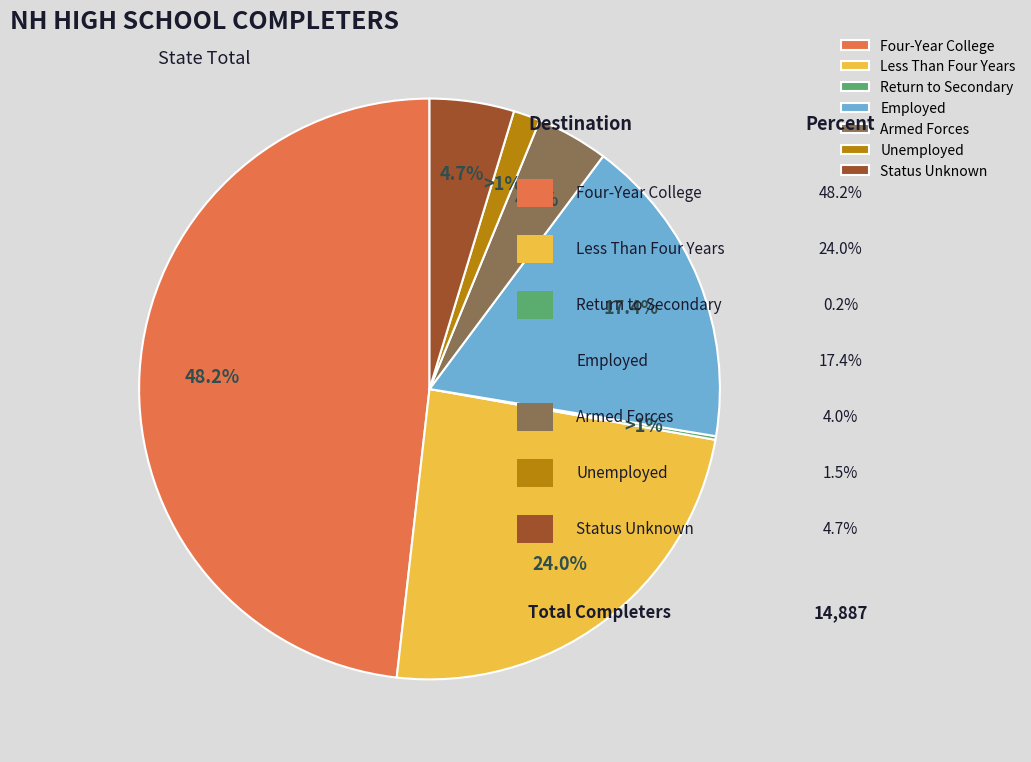

Rank the categories by value from lowest to highest.

Percent Returning To Secondary Schools, Percent Unemployed, Percent In The Armed Forces, Percent Status Unknown, Percent Employed, Percent Entering Less Than Four Years, Percent Entering Four Year Colleges & Universities